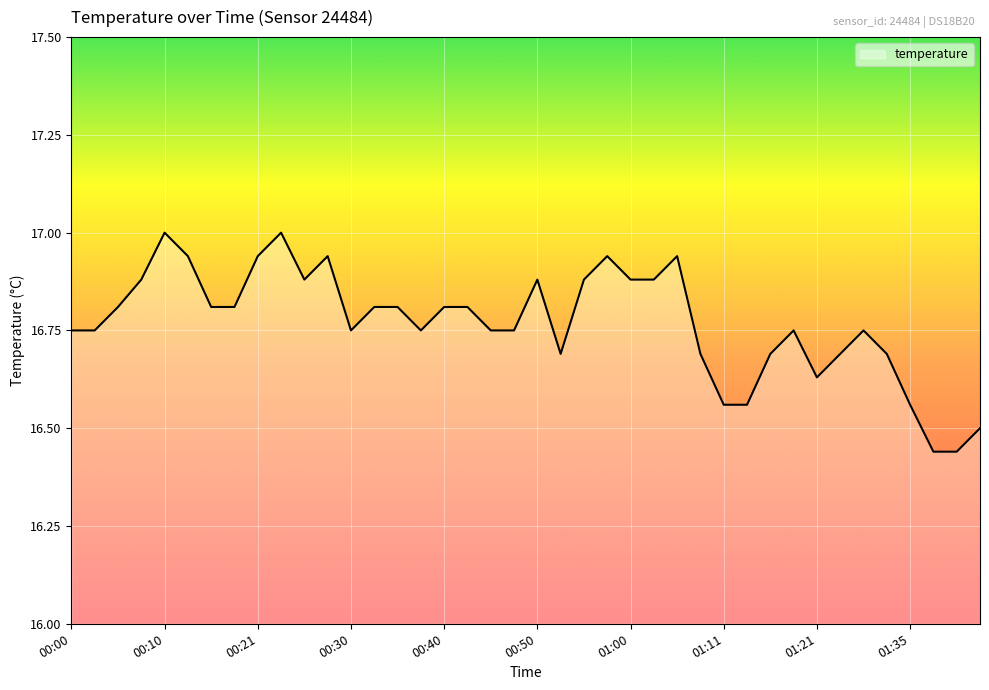

What is the difference between the maximum and minimum values?

0.6